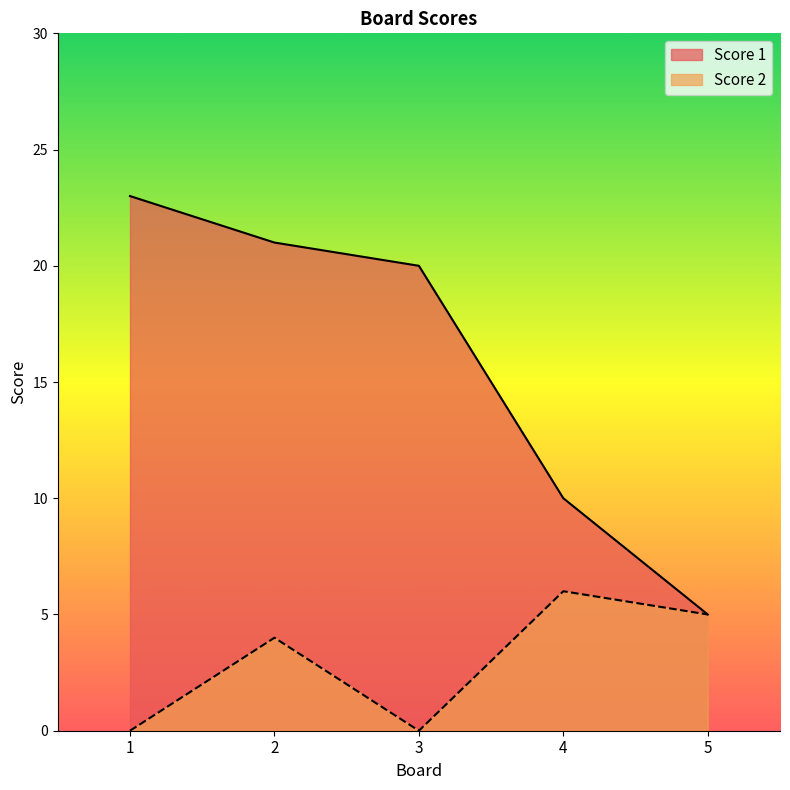

True or false: Score 2 and Score 1 intersect in this chart.

False